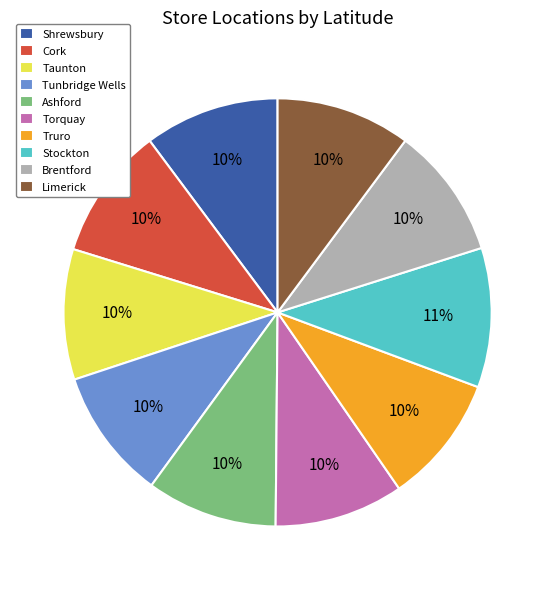

To the nearest percent, what portion does Truro represent?

10%